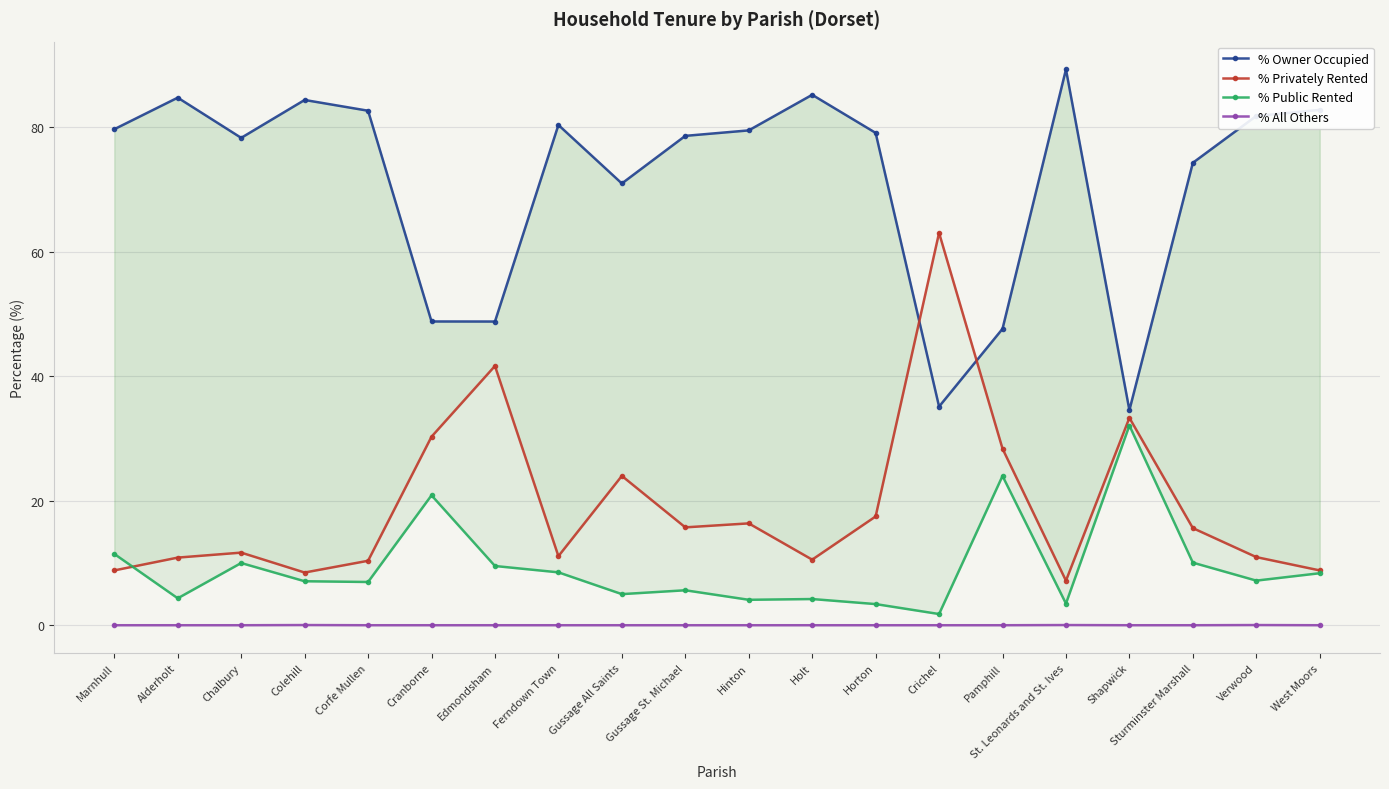

What is the label of the 2nd point from the left?

Alderholt